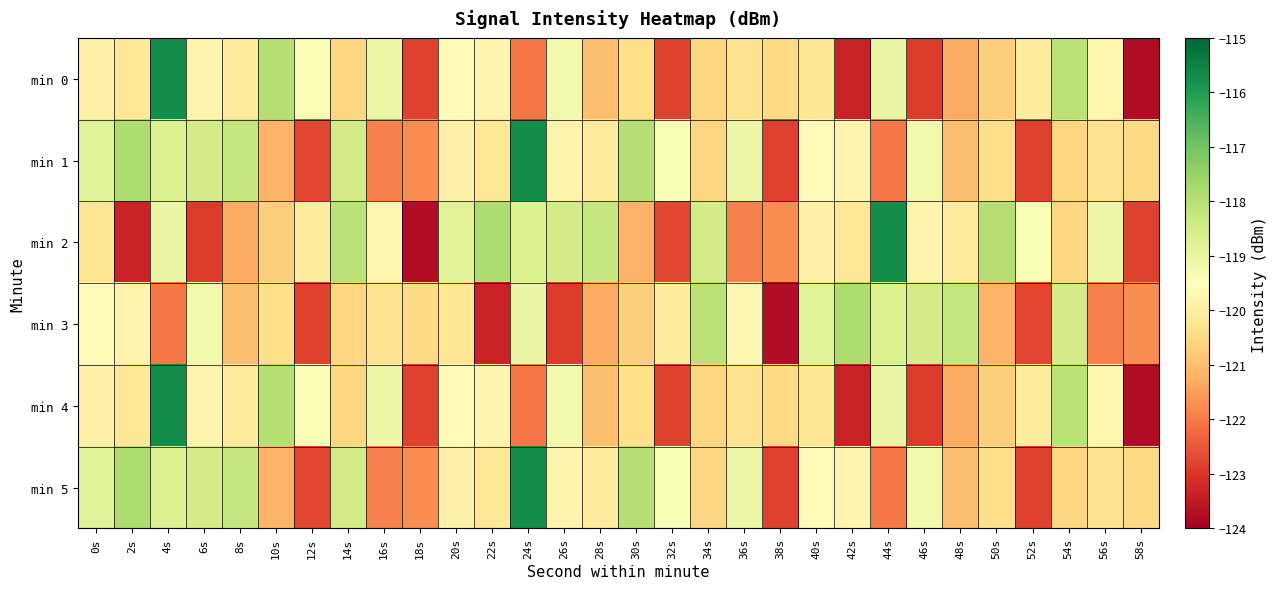

What is the spread (max minus min) of values at 6s?

4.4